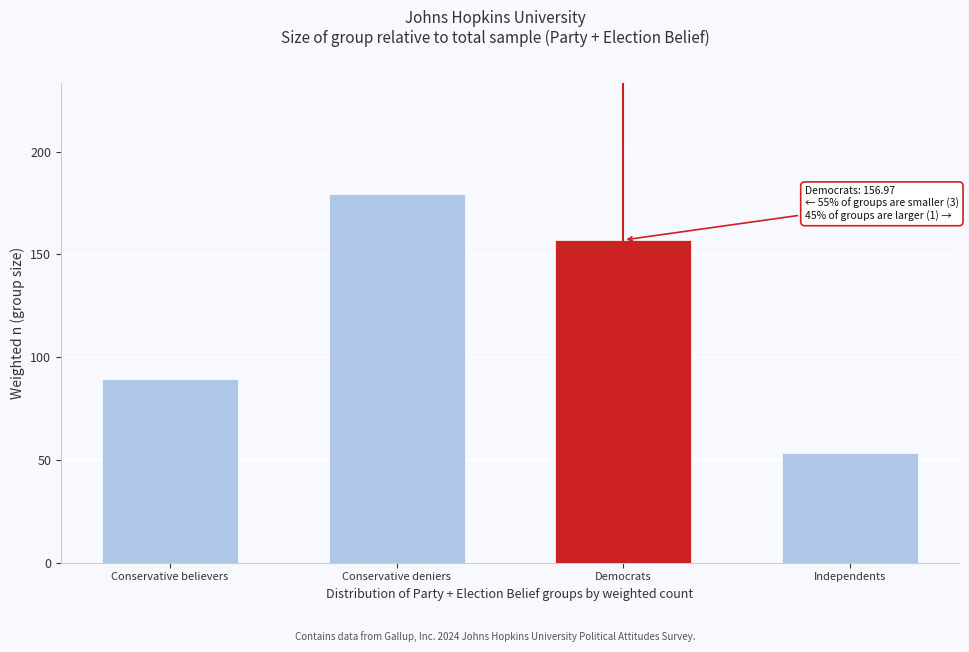

Reading left to right, extract all data points from this chart.

Conservative believers=89.4	Conservative deniers=179.6	Democrats=157.0	Independents=53.3